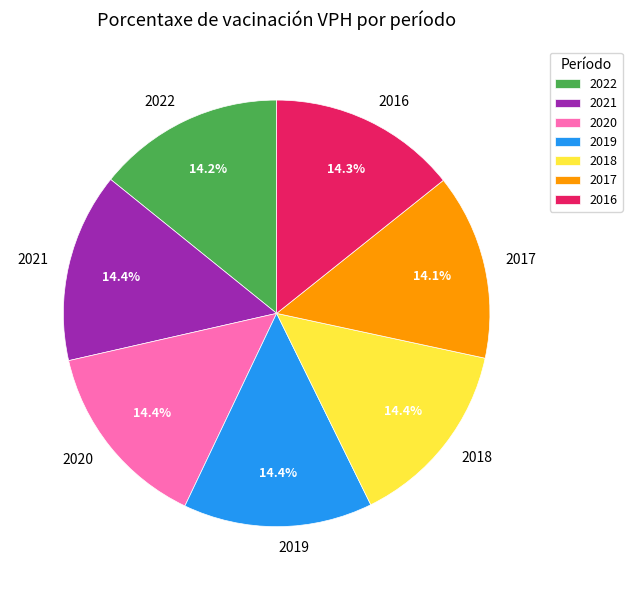

To the nearest percent, what portion does 2020 represent?

14%